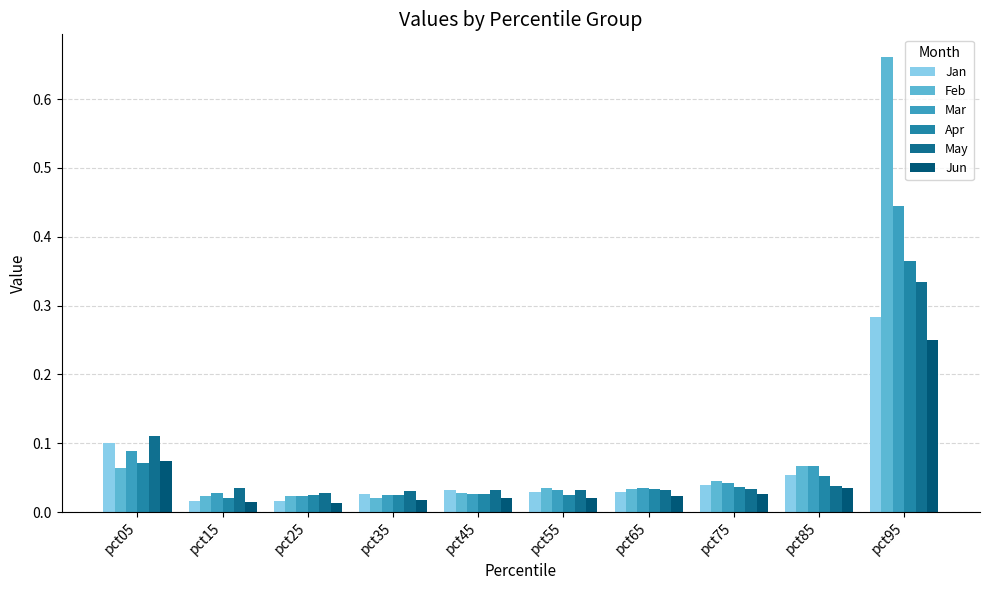

At which label does May reach its peak?

pct95